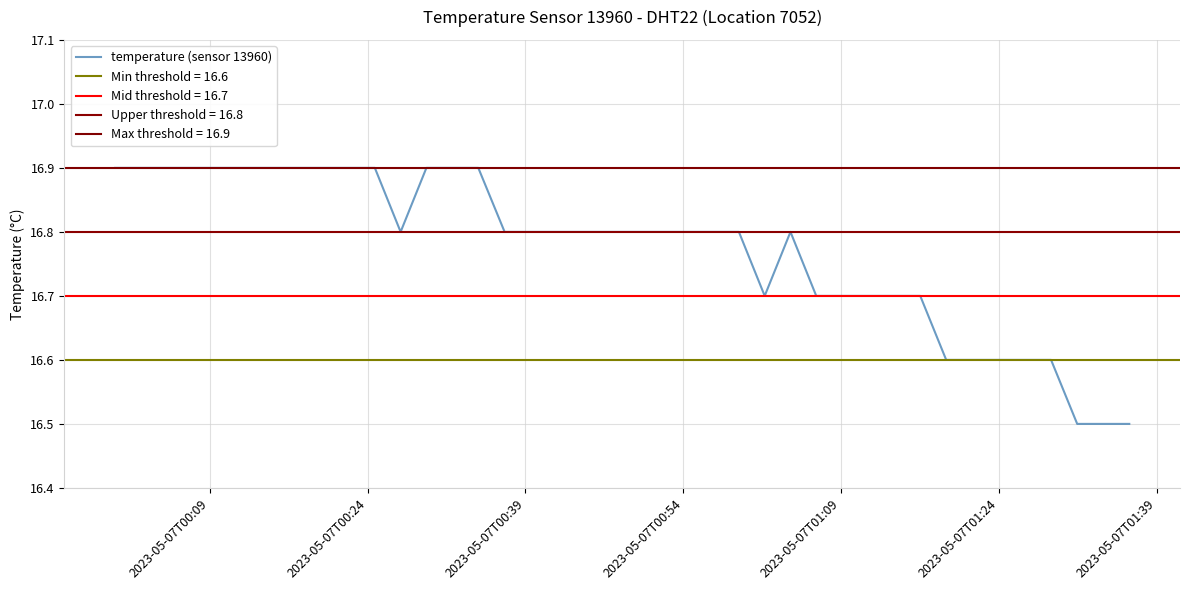

What is the lowest value of the temperature (sensor 13960) series?

16.5